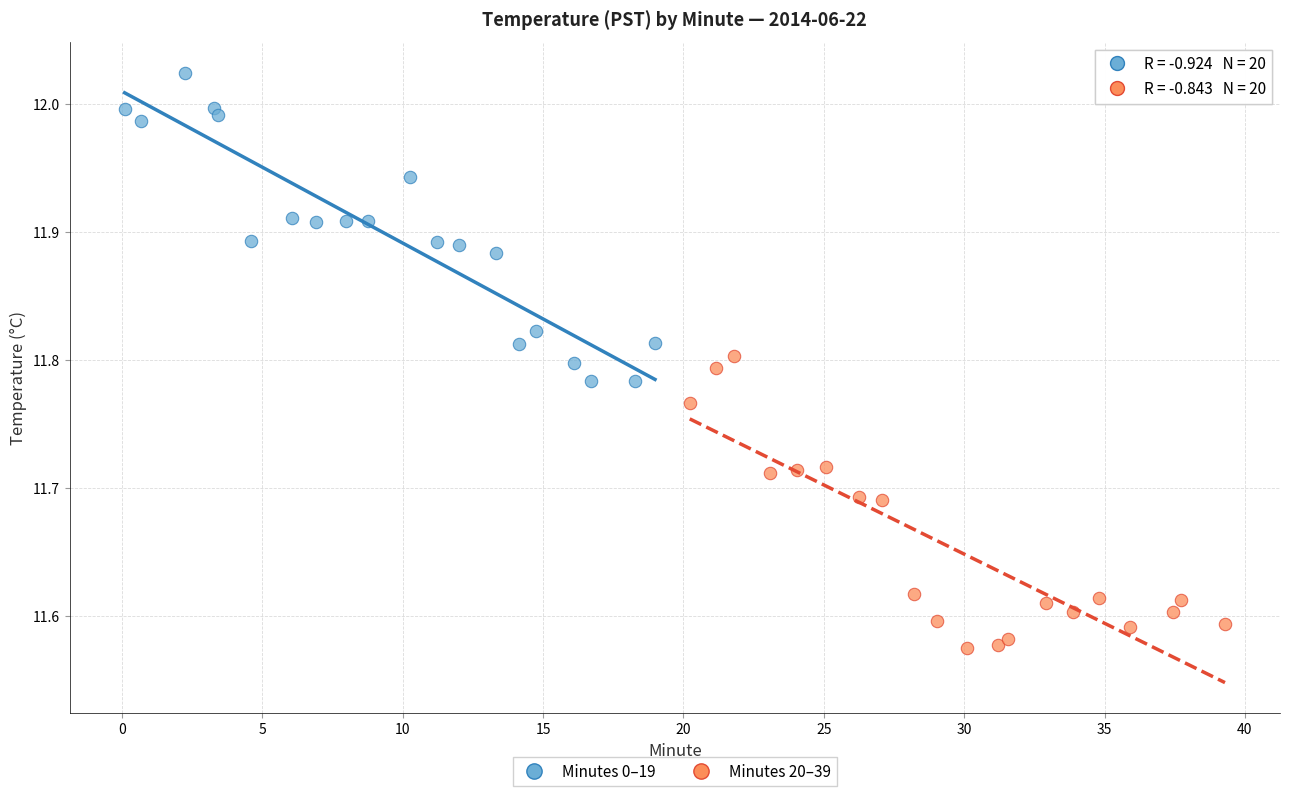

Which series contains the highest Y value?

Minutes 0–19